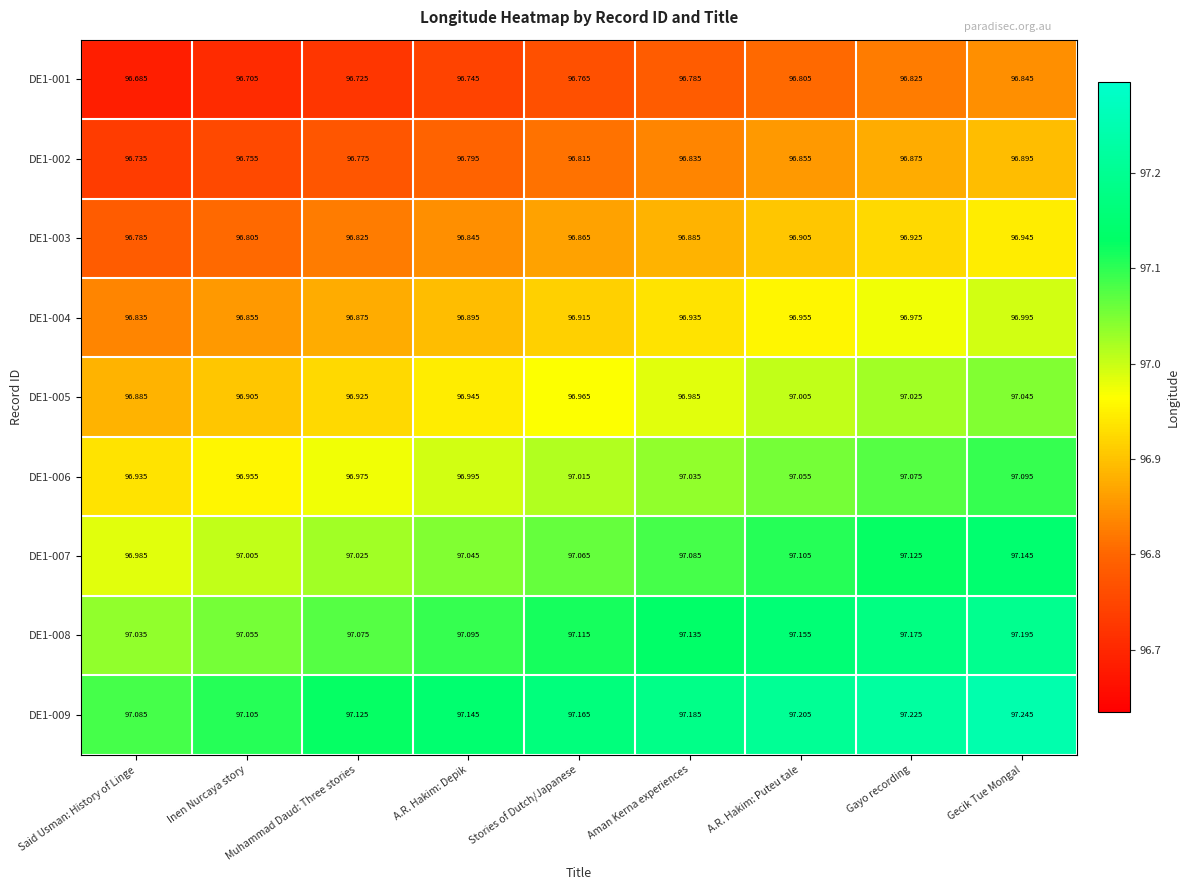

At which category is the sum across all series the highest?

Gecik Tue Mongal